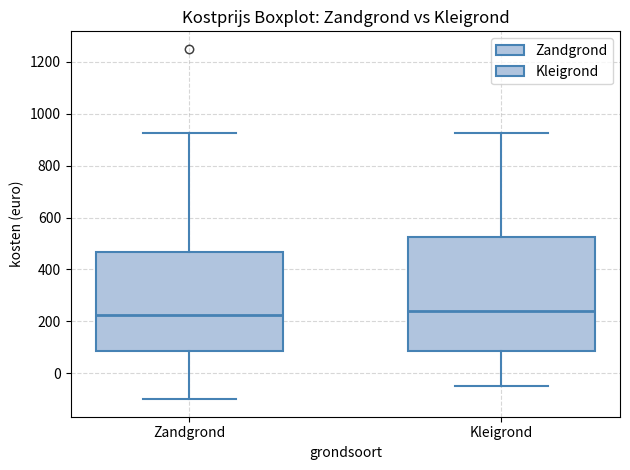

Reading left to right, transcribe this box plot: for each box, give where its median line is, the range the box spans, and where its two whiskers end, as read against the y-axis. The values are not printed on the chart, so give them approximately, as read against the axis.

Zandgrond: median 220, box 80 to 460, whiskers -100 to 920
Kleigrond: median 240, box 80 to 520, whiskers -40 to 920